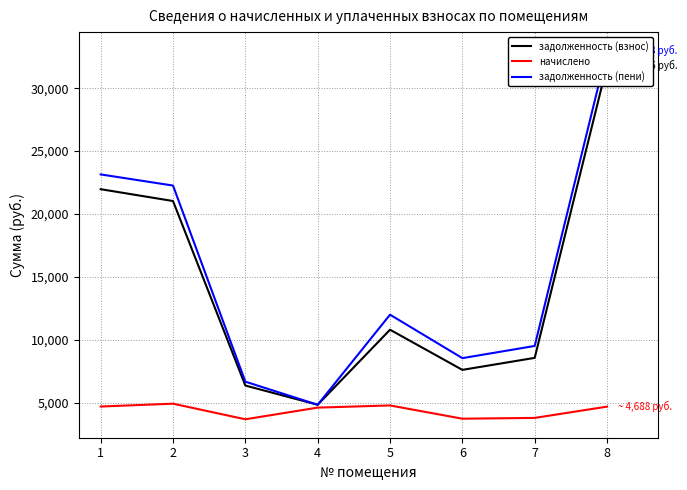

Which series has the largest total across all categories?

задолженность (пени)